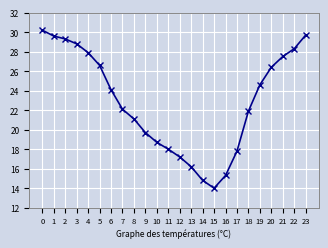

Does the chart have visible grid lines?

Yes